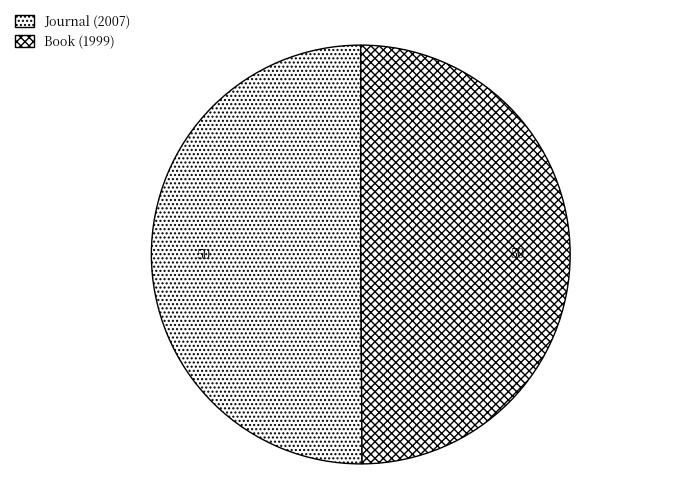

How many segments does this pie chart have?

2